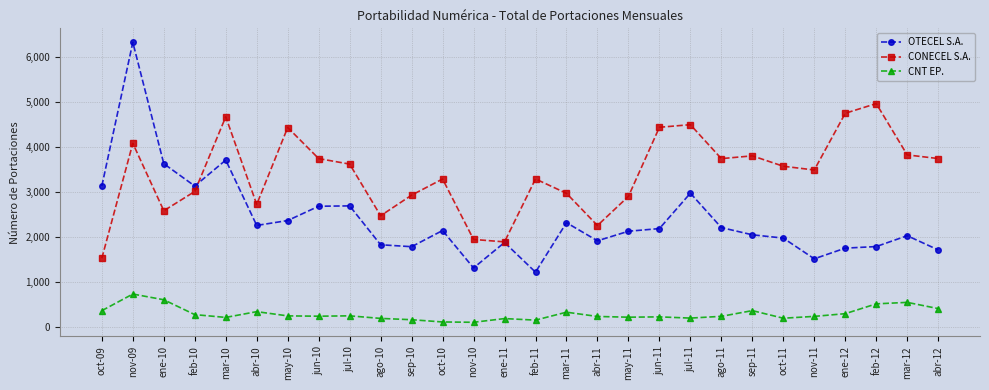

How many values in the CONECEL S.A. series are below 3565?

14